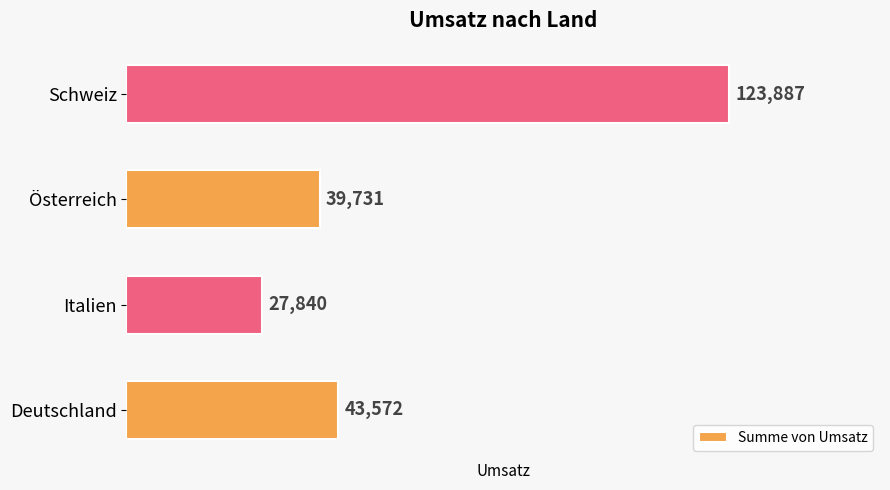

Which has a higher value, Deutschland or Österreich?

Deutschland